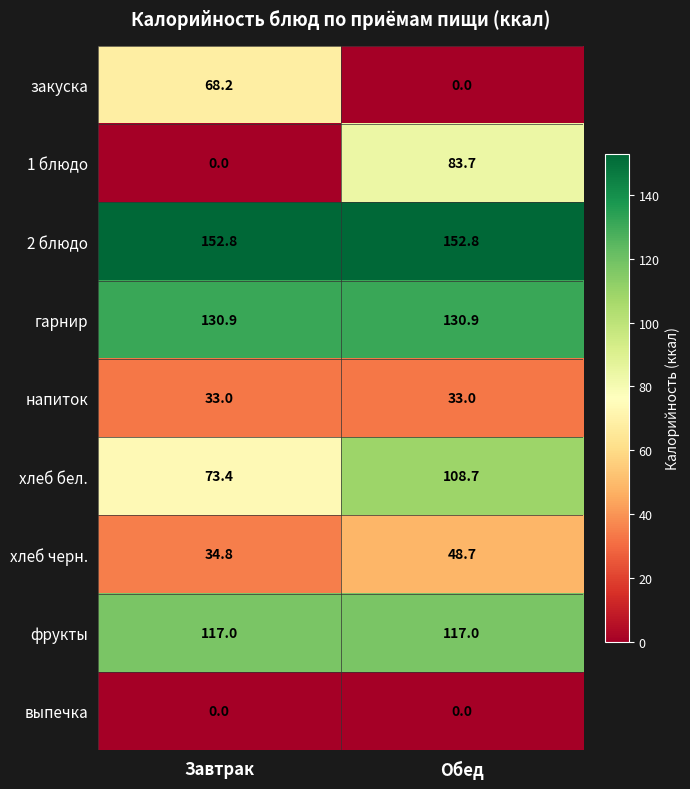

Rank the series by their maximum value, from highest to lowest.

2 блюдо, гарнир, фрукты, хлеб бел., 1 блюдо, закуска, хлеб черн., напиток, выпечка